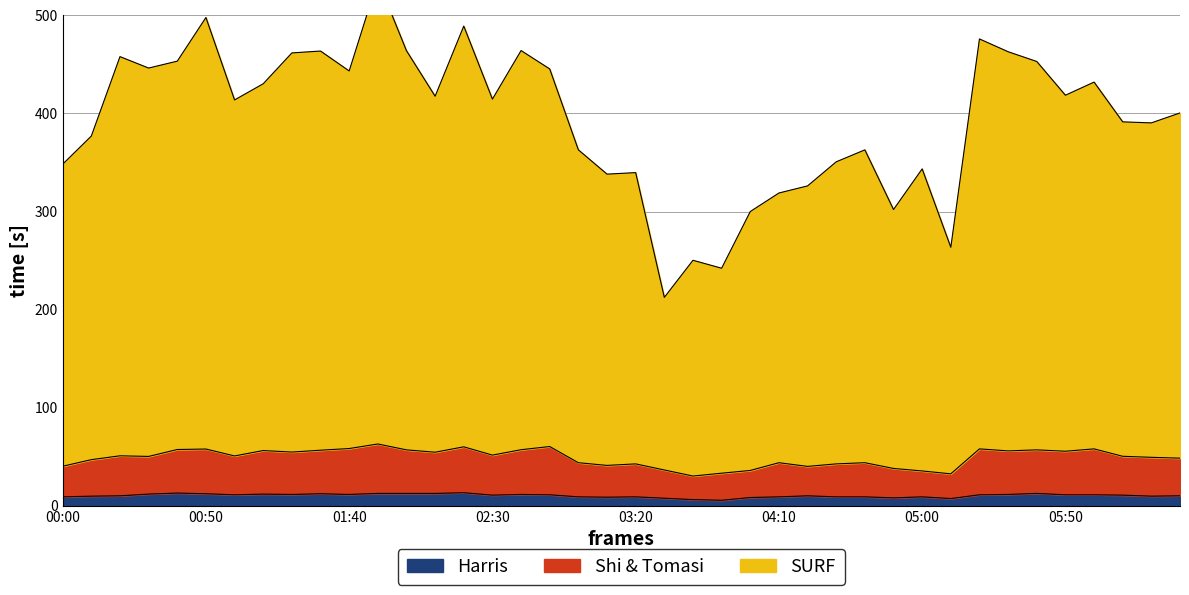

What is the maximum value for Harris?

13.3